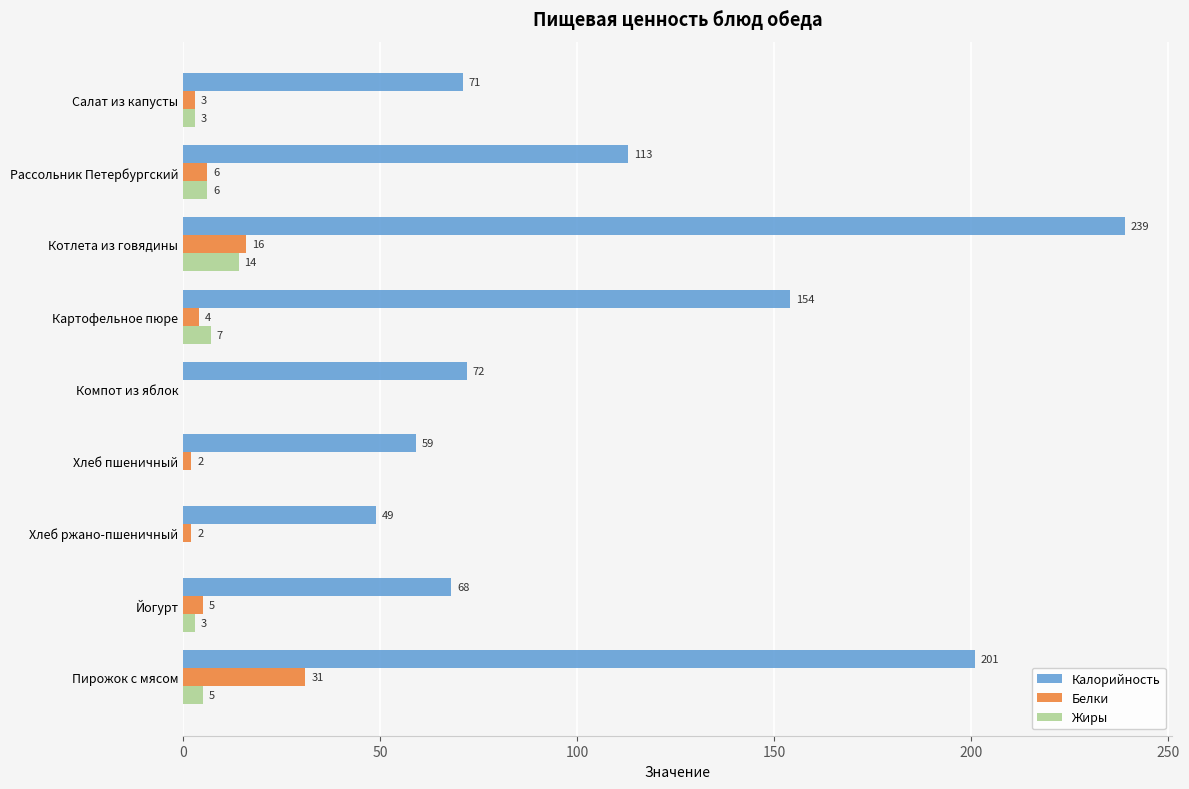

What is the approximate value of Белки at Котлета из говядины, to the nearest 10?

20